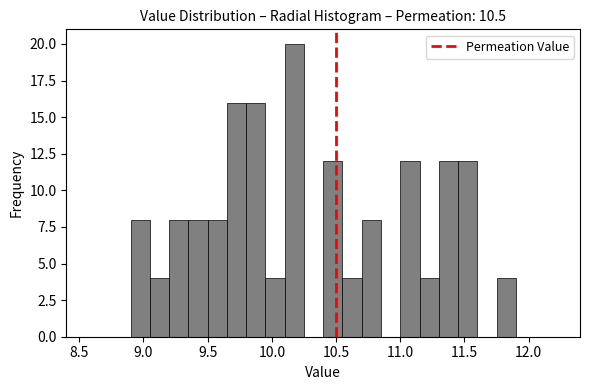

Read against the x-axis, roughly where is the centre of the tallest bar?

10.20